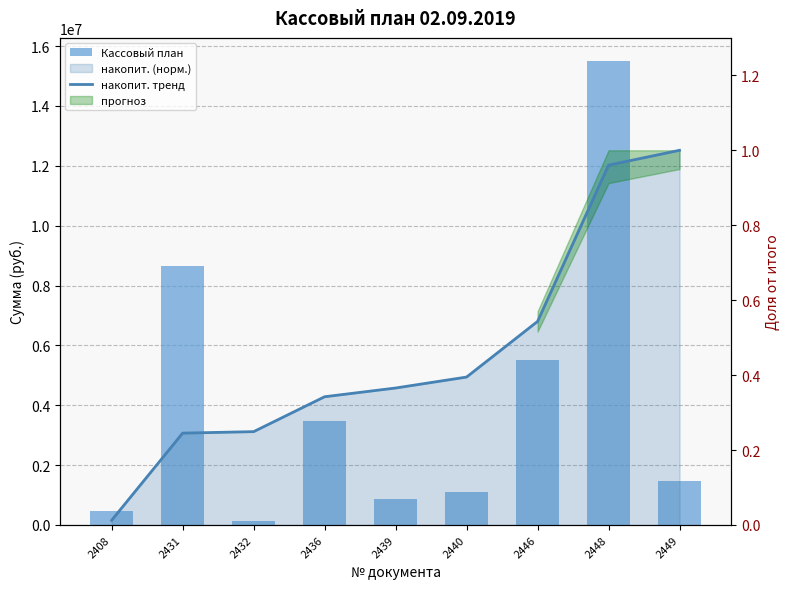

How many categories are shown in the chart?

9